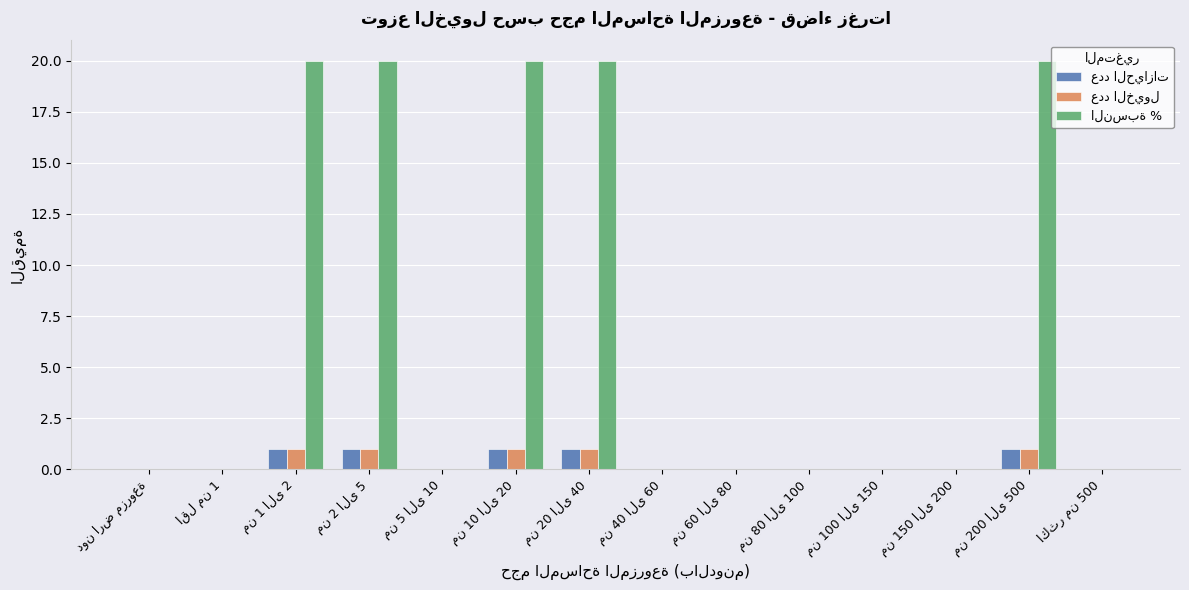

Which label corresponds to the smallest value in the chart?

دون ارض مزروعة